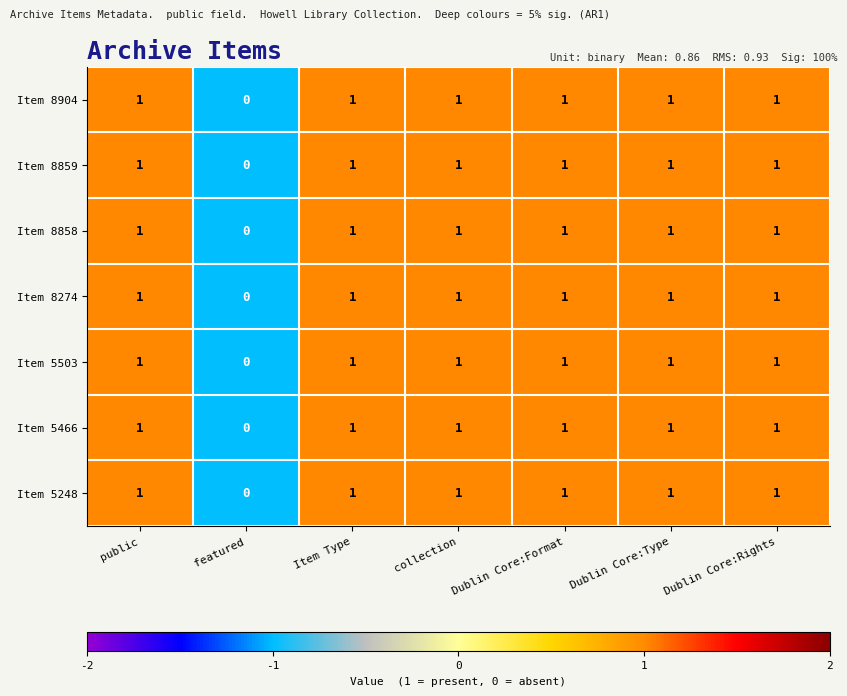

How many series are shown in this chart?

7